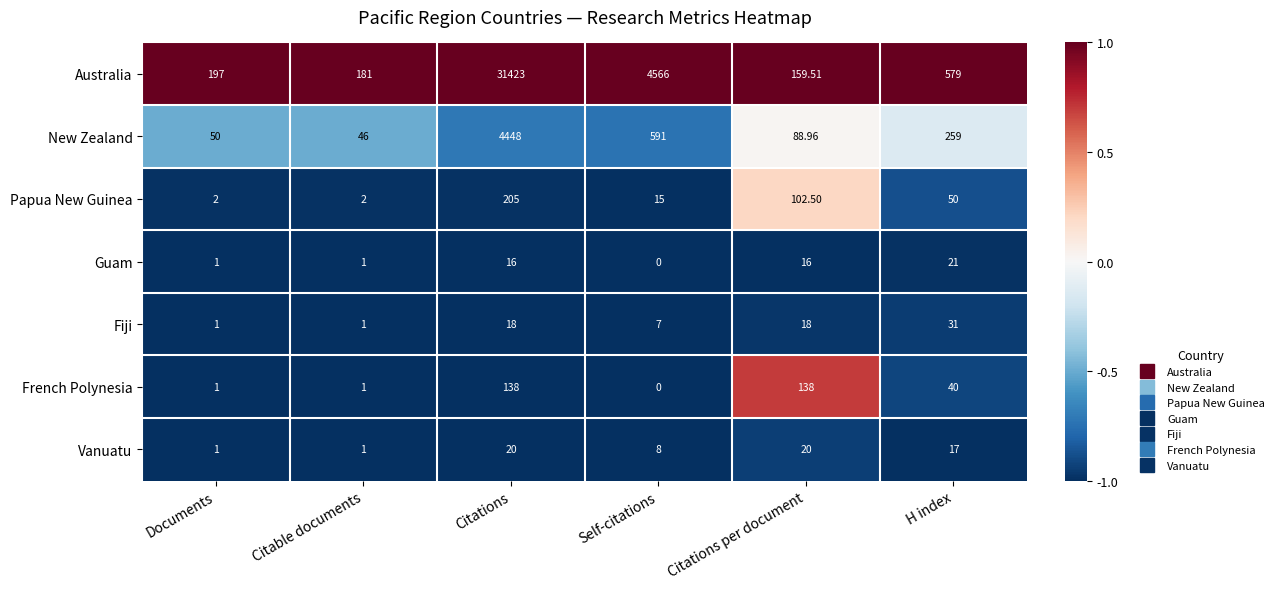

Where does the Vanuatu series first go above 17?

Citations